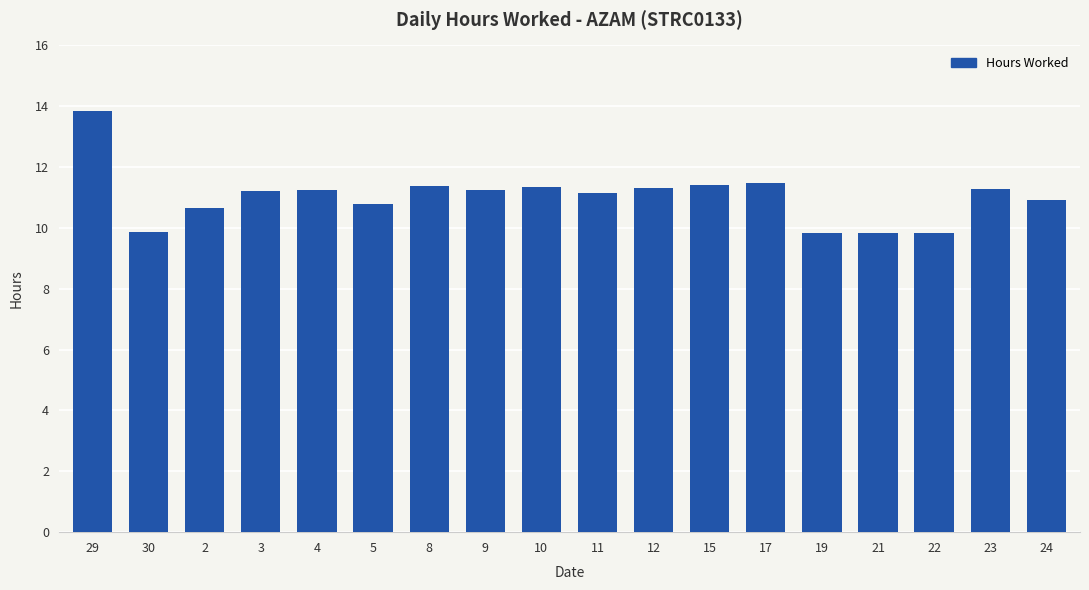

How many distinct data groups are displayed?

1